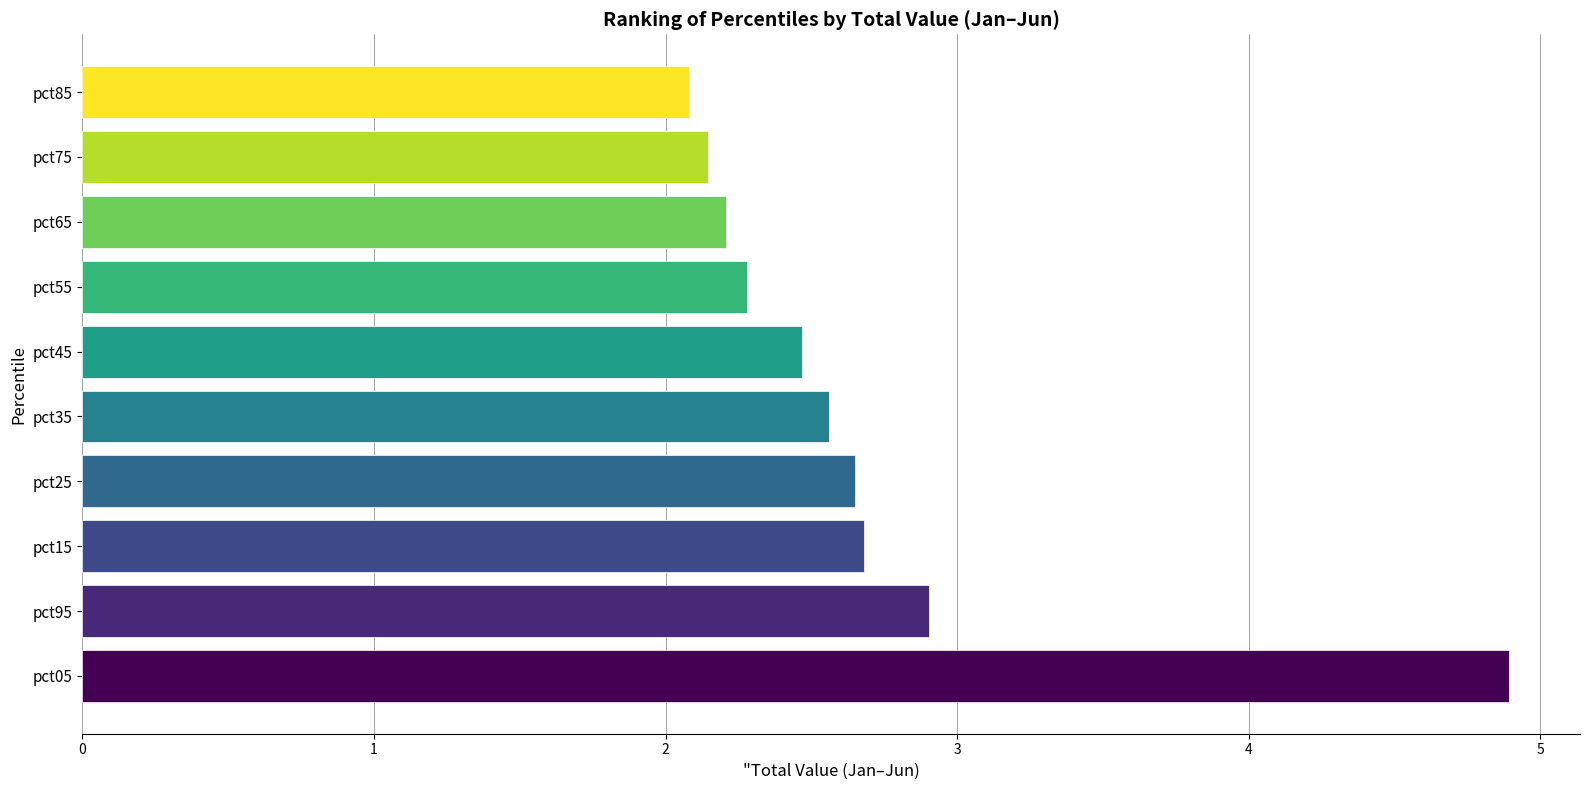

What is the ratio of the value at pct75 to the value at pct65?

1.0